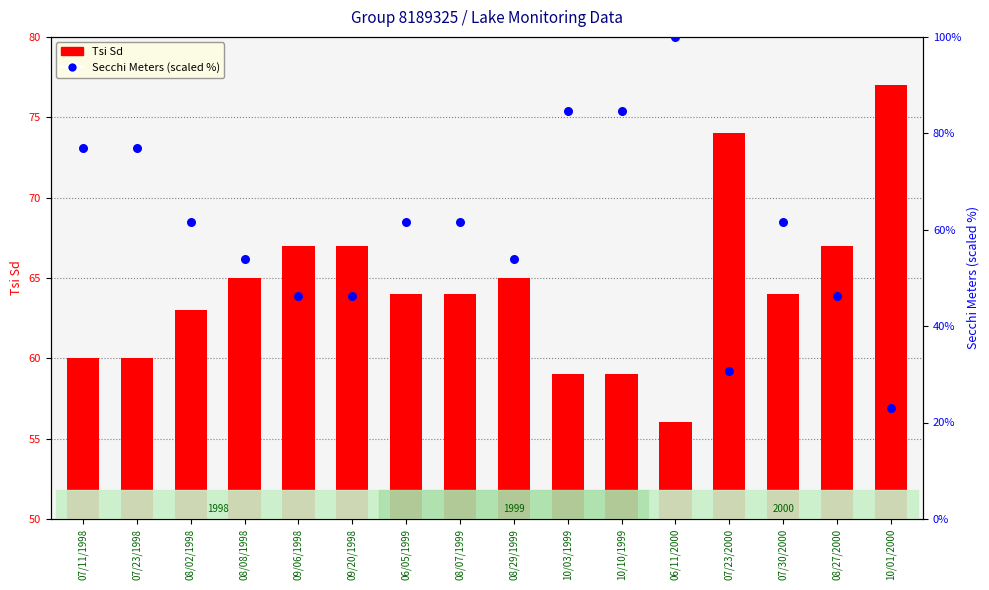

At which category is the sum across all series the highest?

06/11/2000